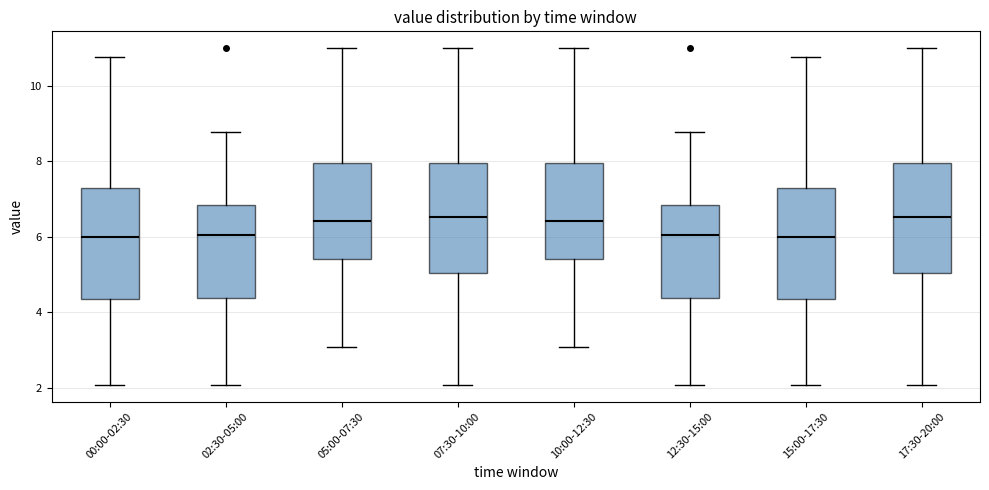

Where does the lower whisker of the box for 05:00-07:30 end on the y-axis? The values are not printed on the chart, so give them approximately, as read against the axis.

3.0